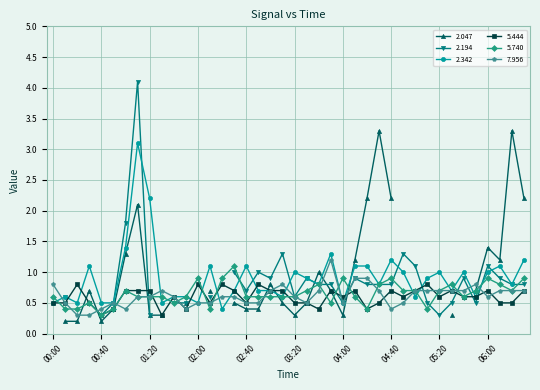

What is the label of the 28th point from the left?

04:30